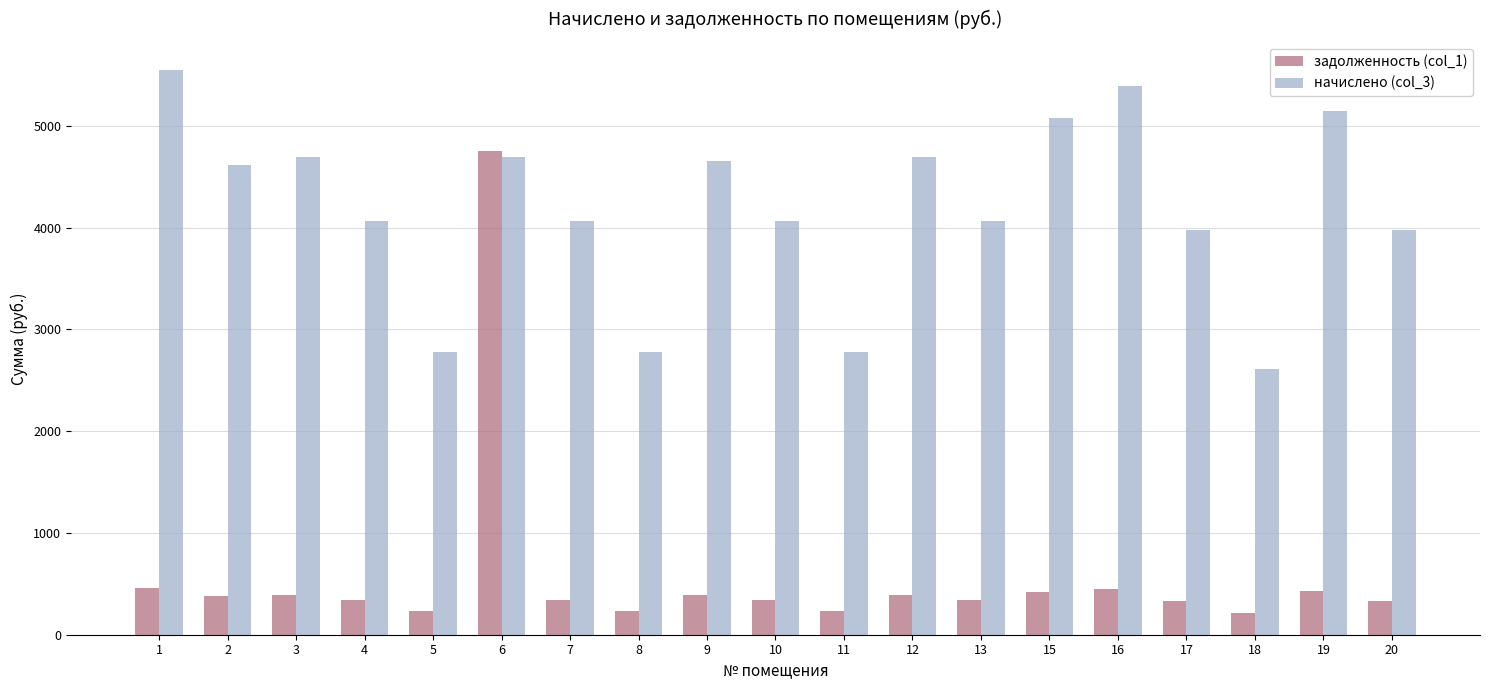

What is the sum of all задолженность (col_1) values?

10994.7